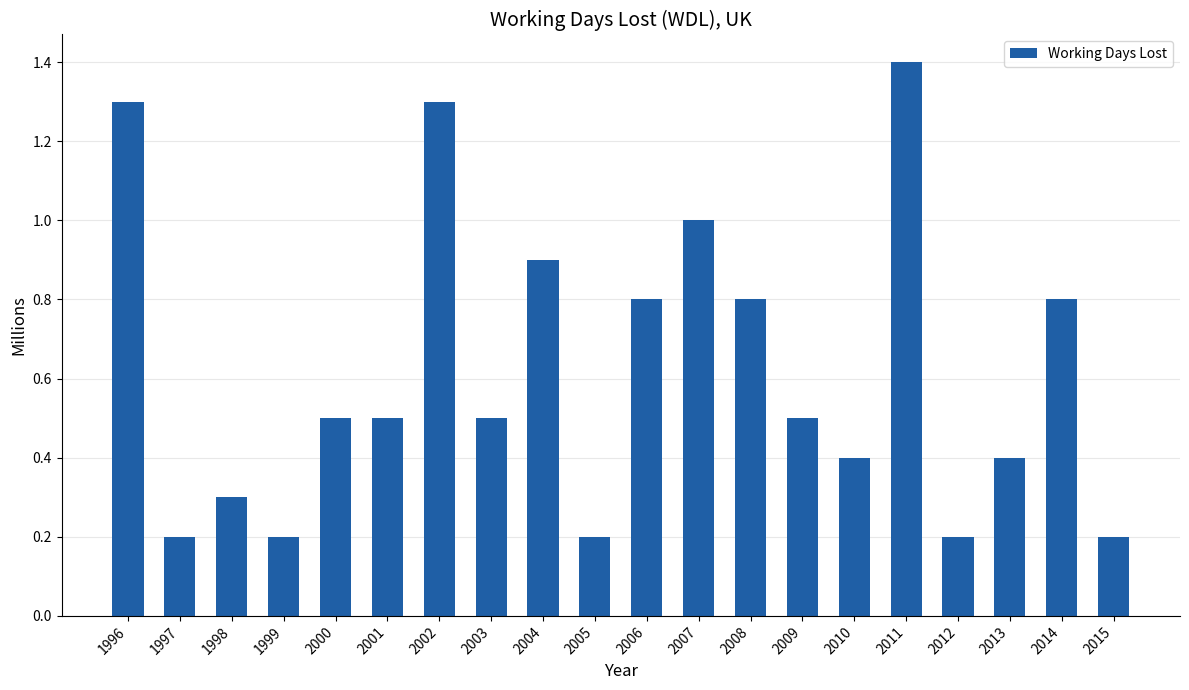

What is the smallest value displayed?

0.2